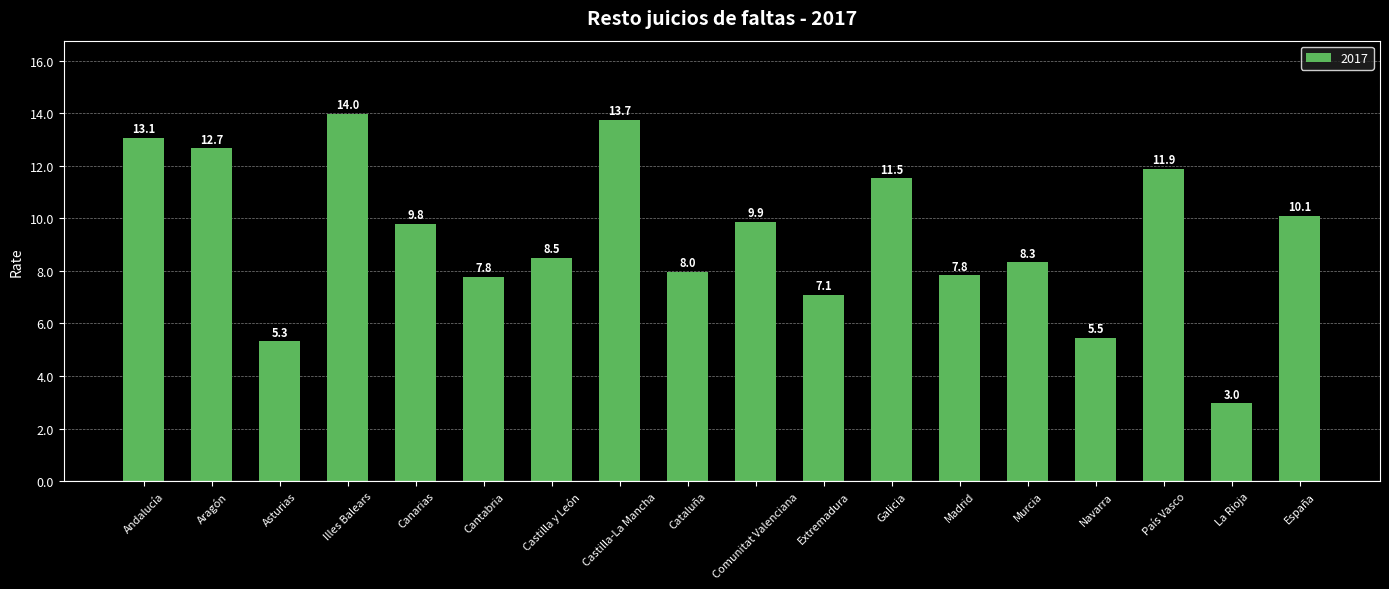

Reading left to right, transcribe all the data shown in this chart.

13.1	12.7	5.3	14.0	9.8	7.8	8.5	13.7	8.0	9.9	7.1	11.5	7.8	8.3	5.5	11.9	3.0	10.1